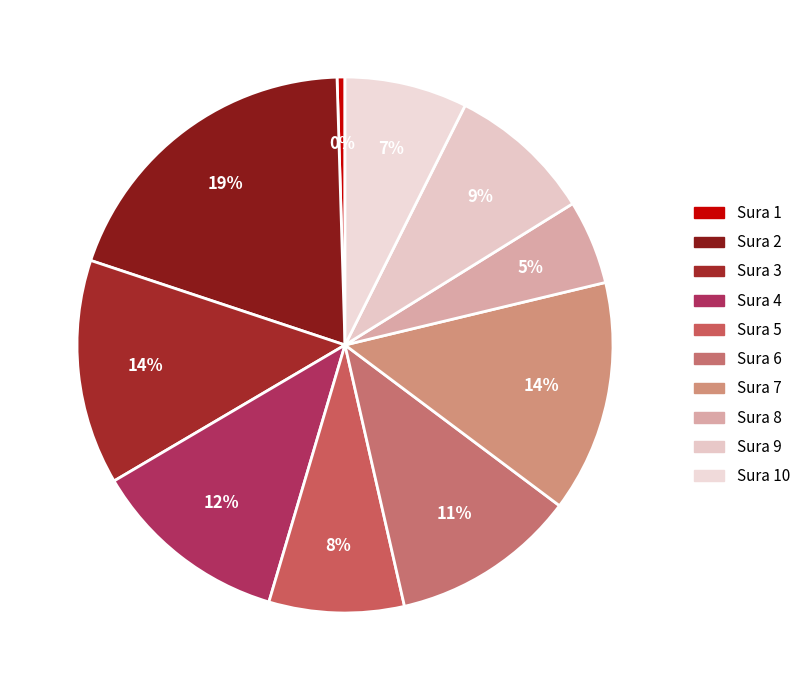

Count the number of slices in the pie.

10